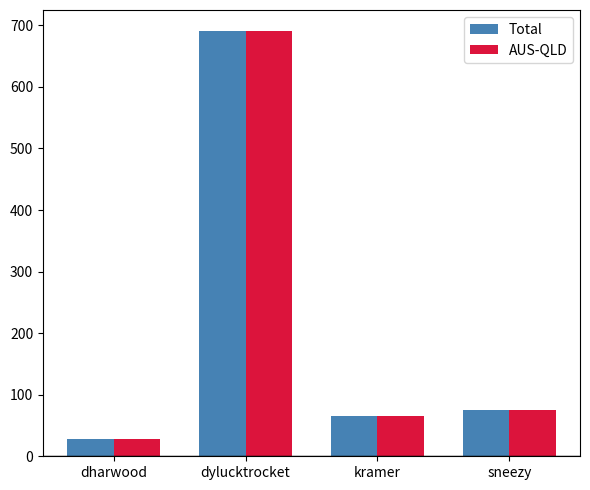

At how many categories does at least one series exceed 373?

1